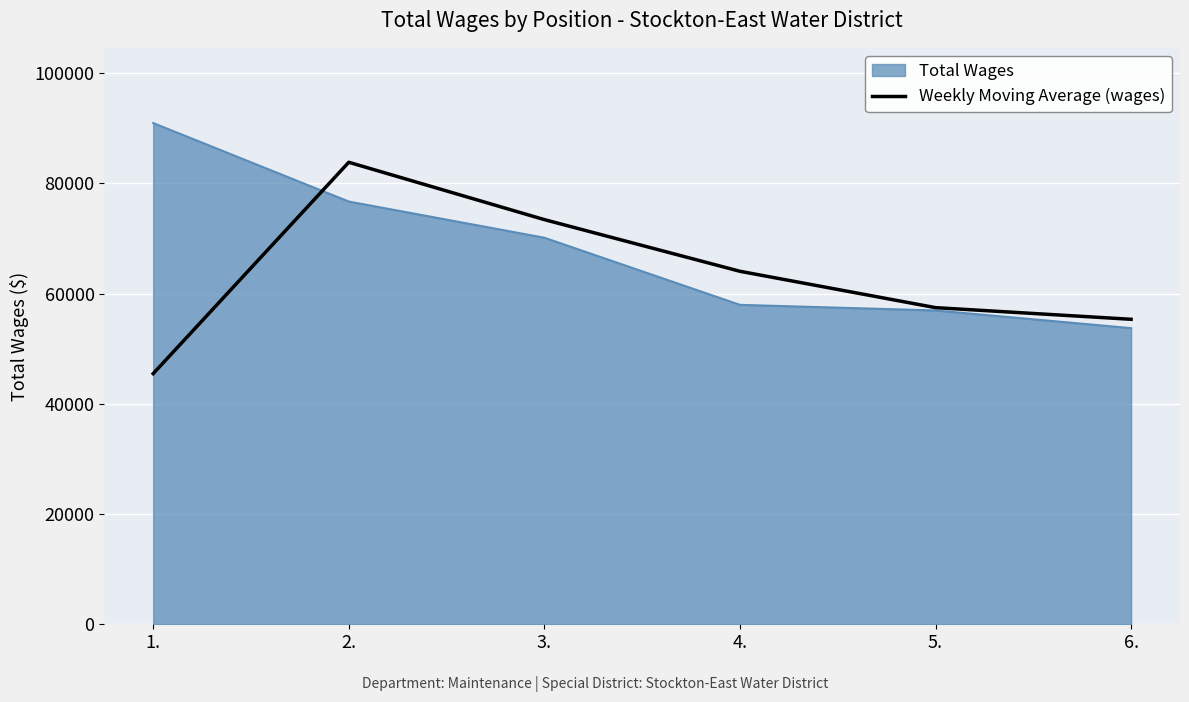

What is the smallest value displayed?

45469.5